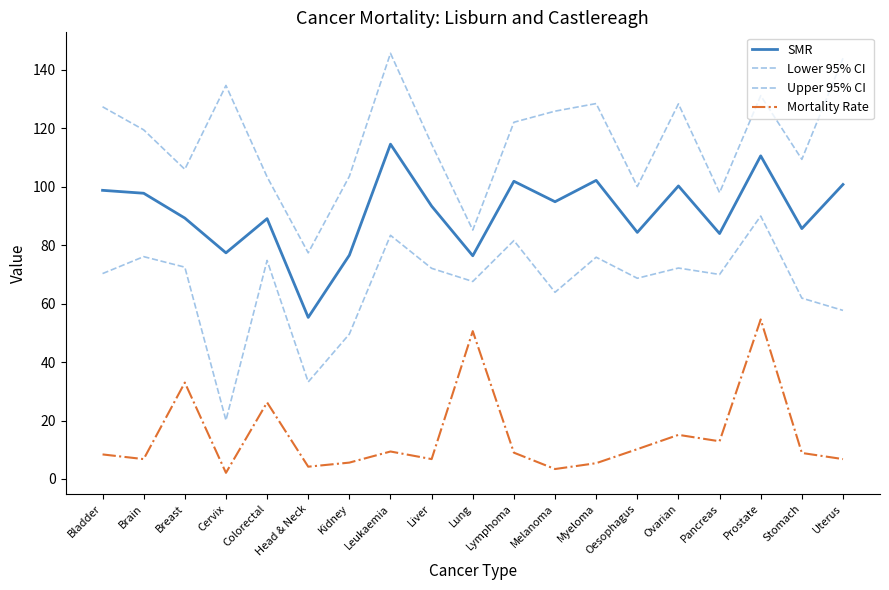

Does the chart display data point markers on the line(s)?

No